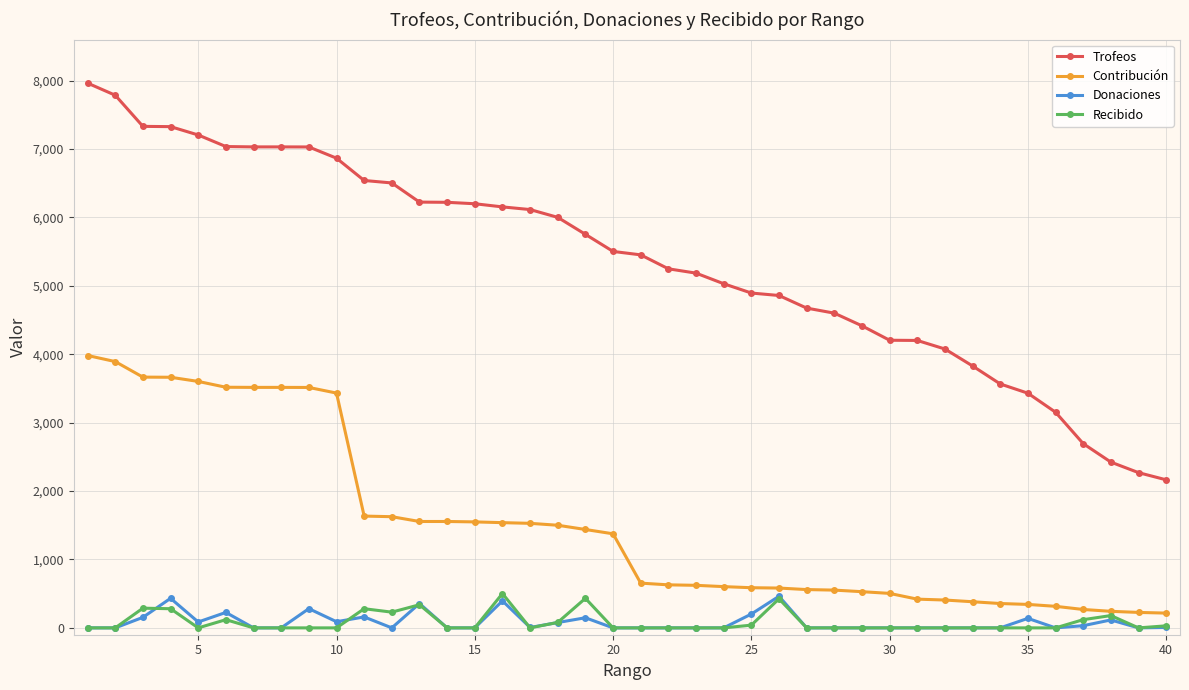

Which series has the largest total across all categories?

Trofeos